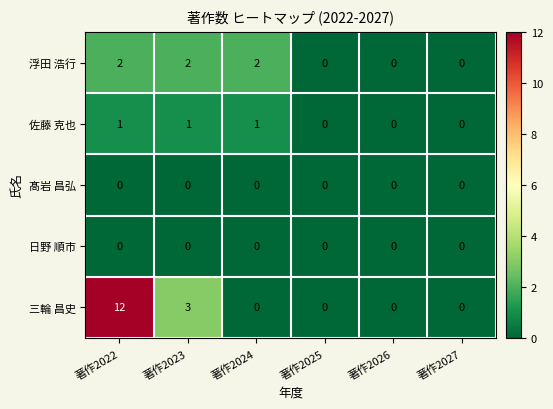

Reading right to left, list all the values displayed in this chart.

浮田 浩行: 著作2027=0	著作2026=0	著作2025=0	著作2024=2	著作2023=2	著作2022=2
佐藤 克也: 著作2027=0	著作2026=0	著作2025=0	著作2024=1	著作2023=1	著作2022=1
髙岩 昌弘: 著作2027=0	著作2026=0	著作2025=0	著作2024=0	著作2023=0	著作2022=0
日野 順市: 著作2027=0	著作2026=0	著作2025=0	著作2024=0	著作2023=0	著作2022=0
三輪 昌史: 著作2027=0	著作2026=0	著作2025=0	著作2024=0	著作2023=3	著作2022=12